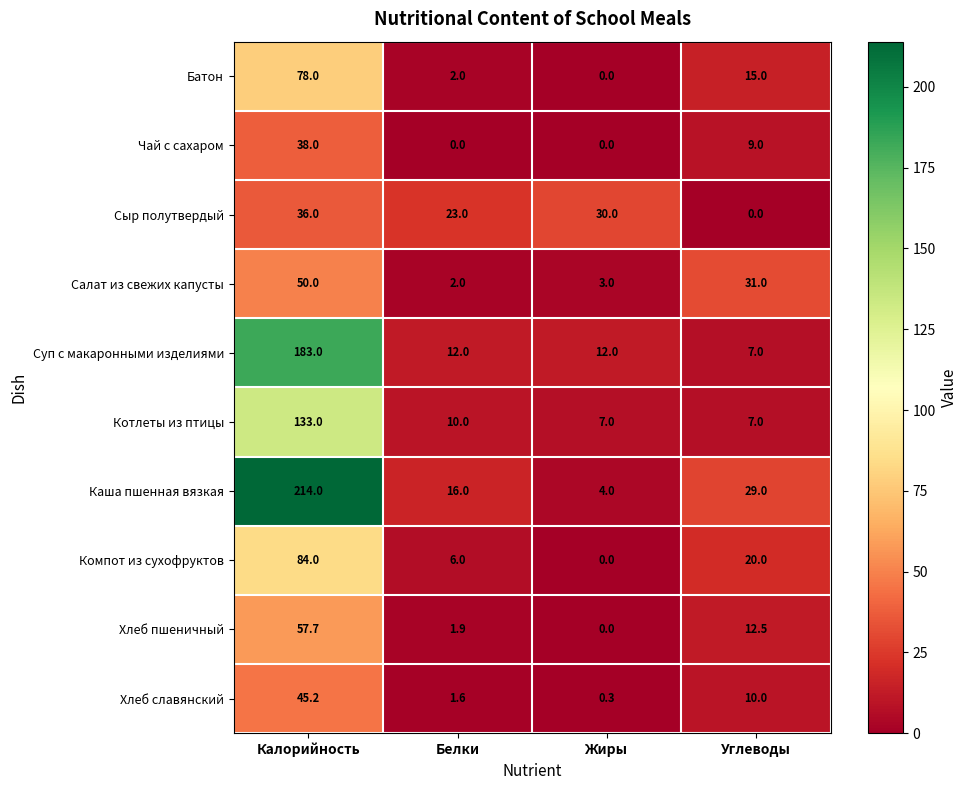

What is the total value across all series at Жиры?

56.3